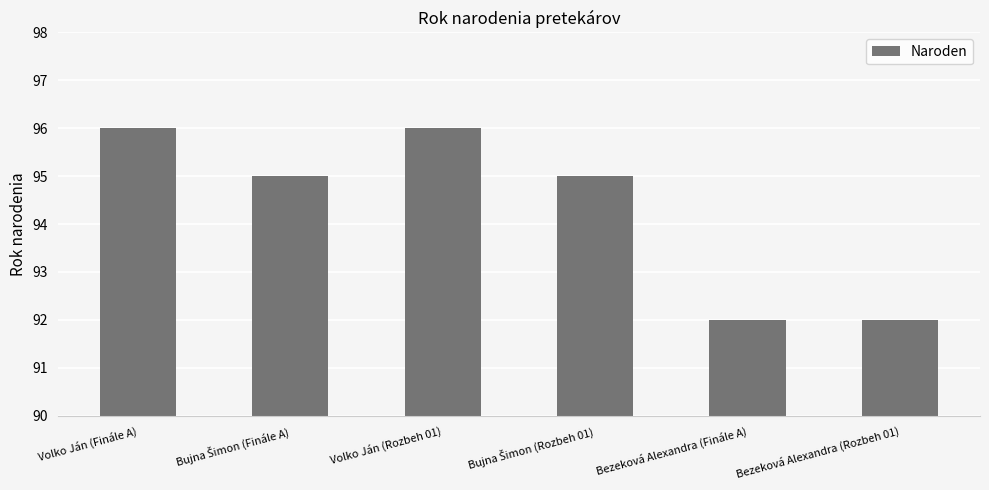

What is the difference between the values at Volko Ján (Finále A) and Bezeková Alexandra (Rozbeh 01)?

4